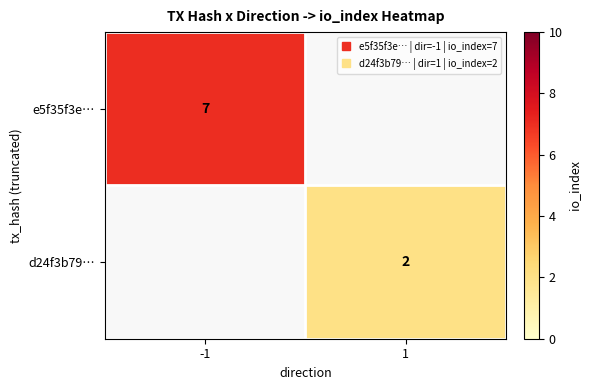

At how many categories does at least one series exceed 2?

1